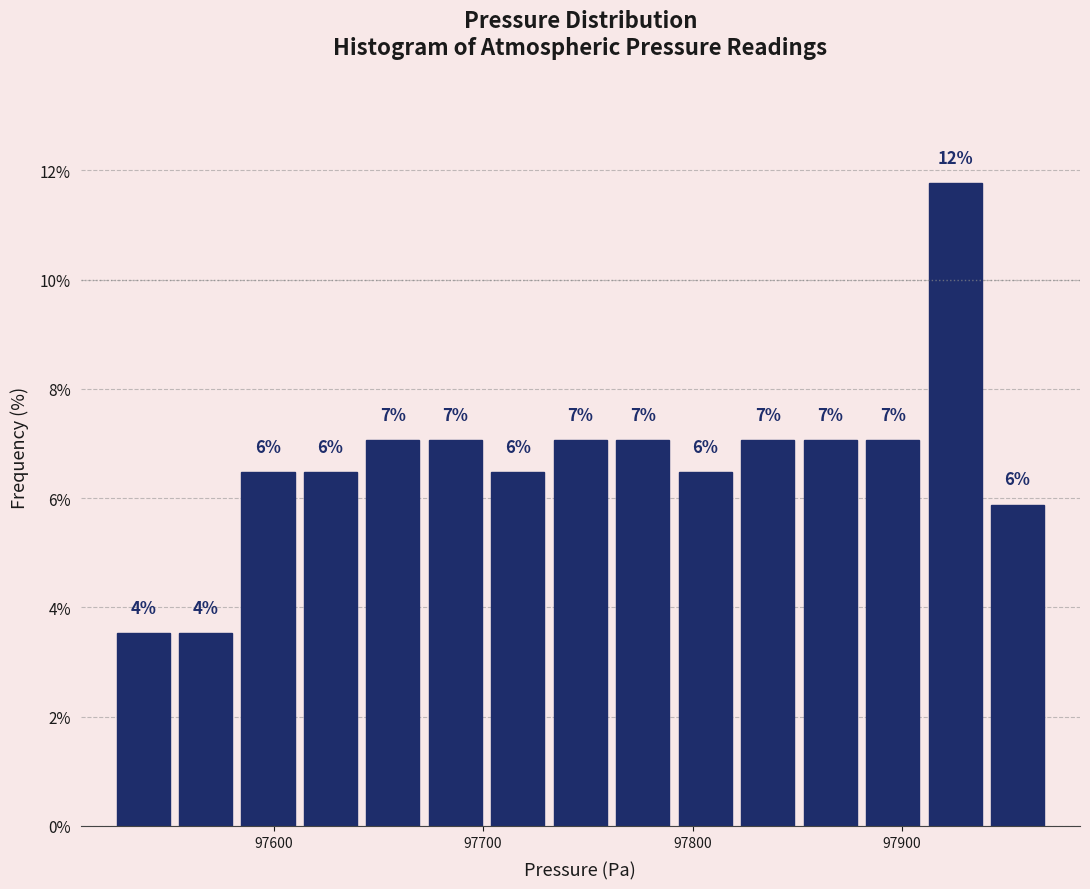

Around what value on the x-axis is the tallest bar? Give the approximate position of its centre, as read against the axis.

97930